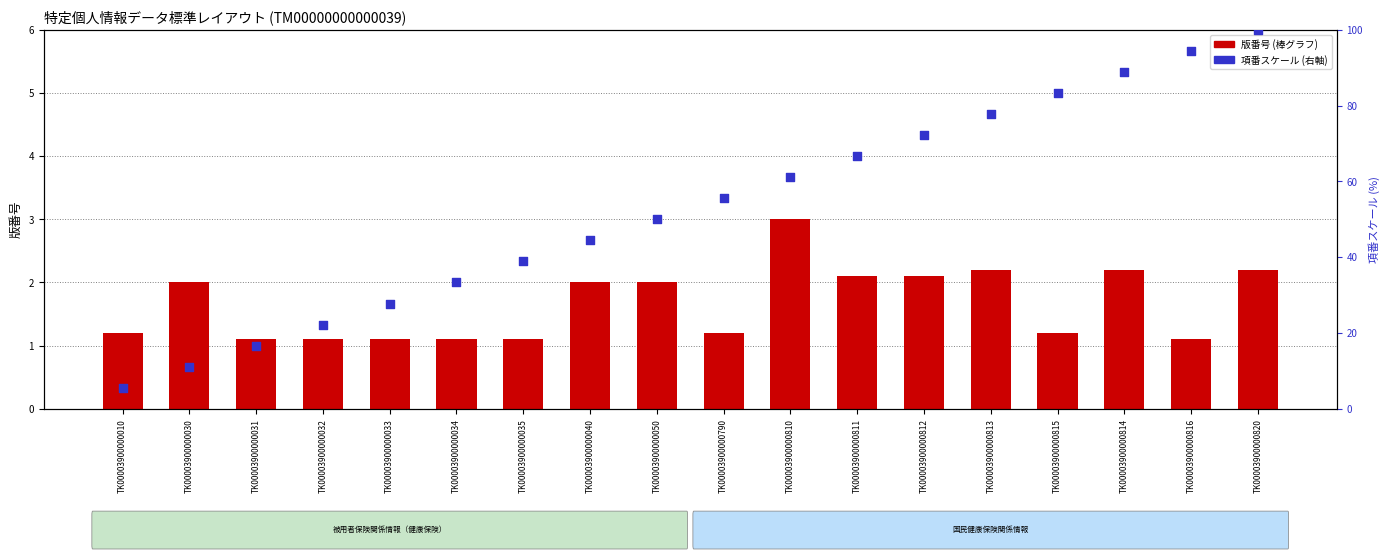

What is the total value across all series at TK00003900000050?

52.0